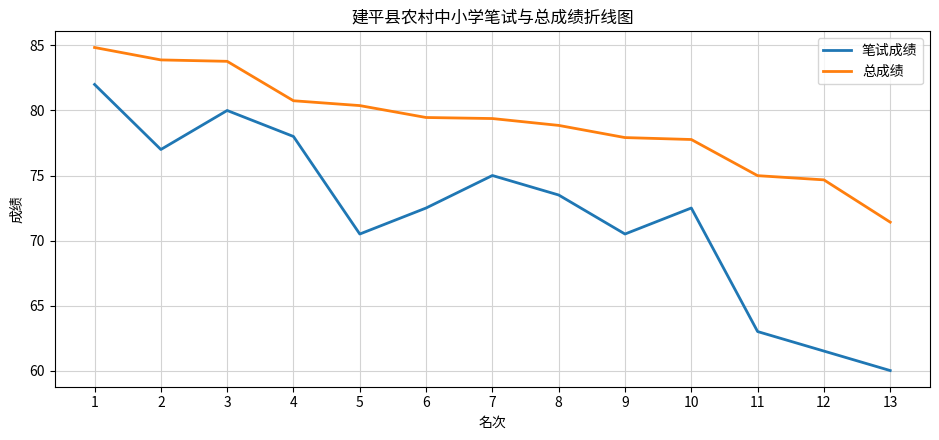

Does the chart display data point markers on the line(s)?

No